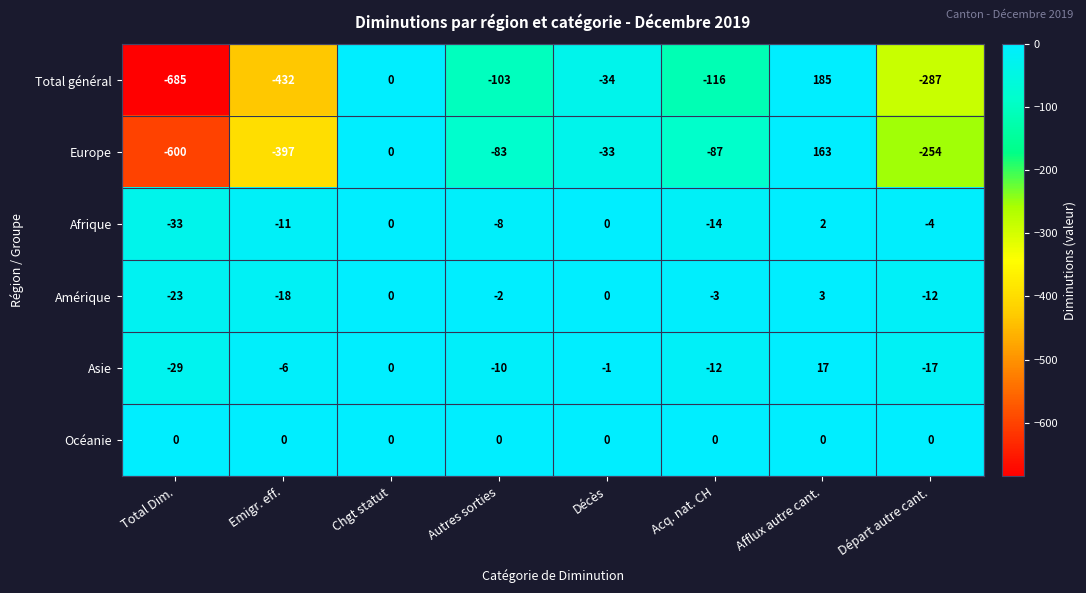

What is the average value of the Afrique series?

-8